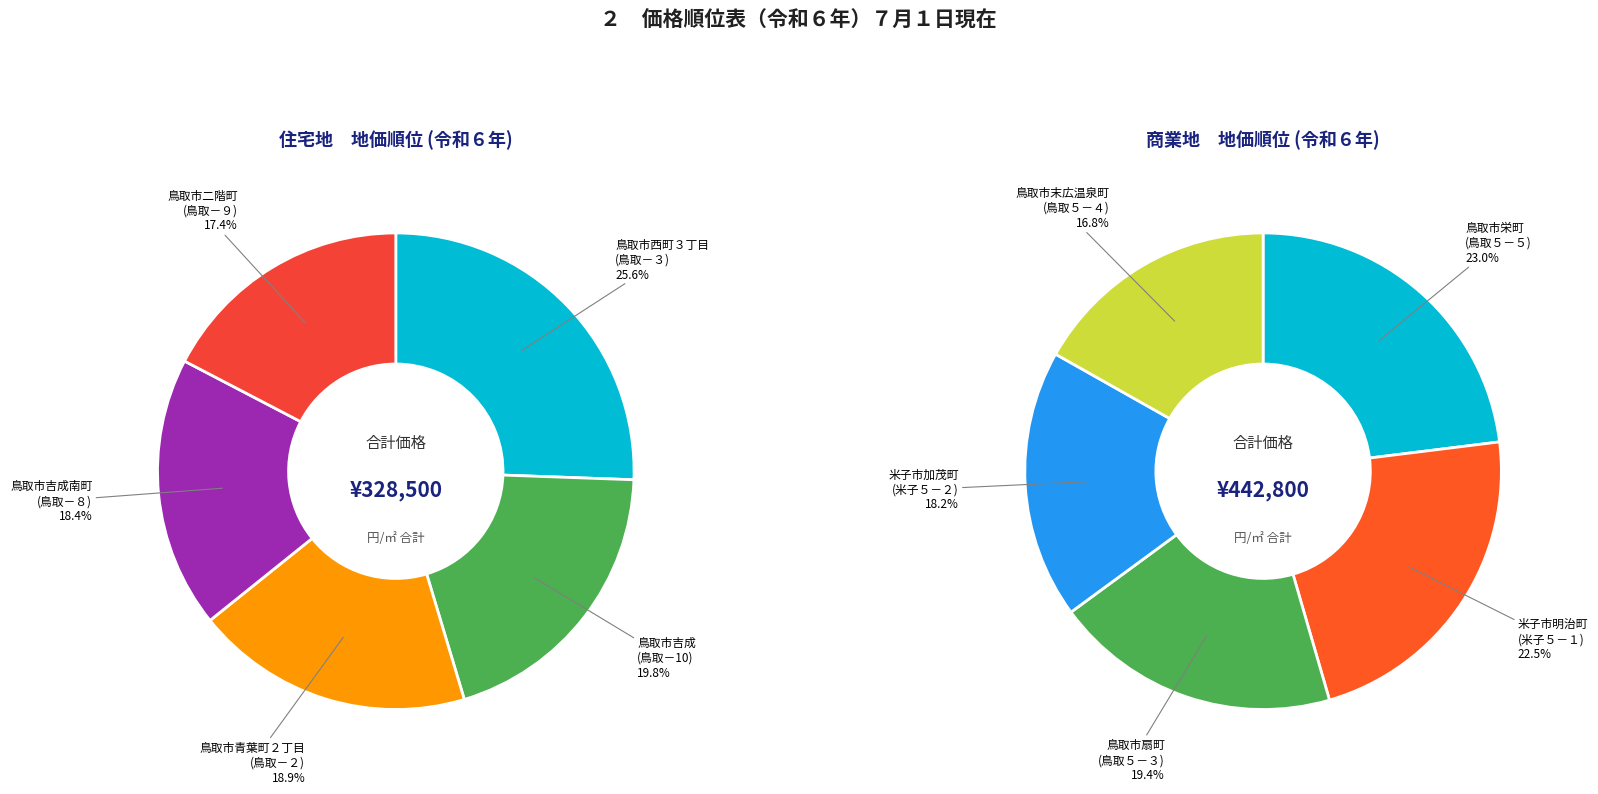

To the nearest percent, what is the average slice percentage?

20%